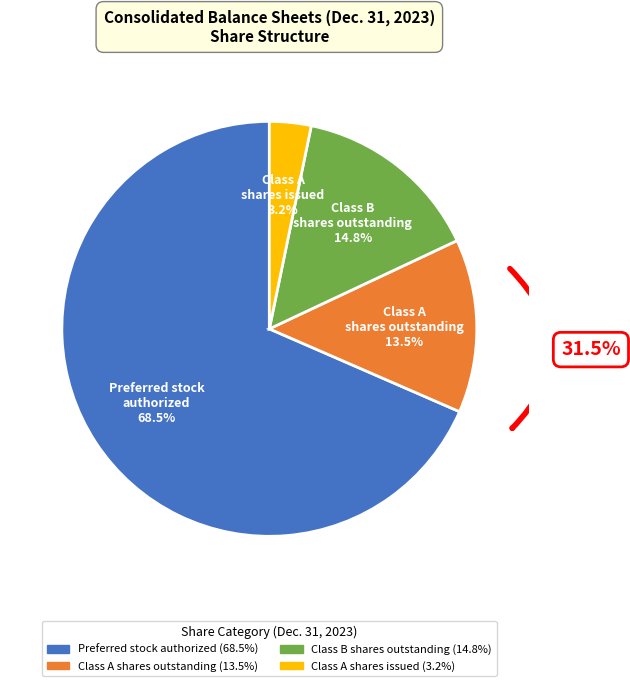

Does Class B shares outstanding represent more than half of the total?

No